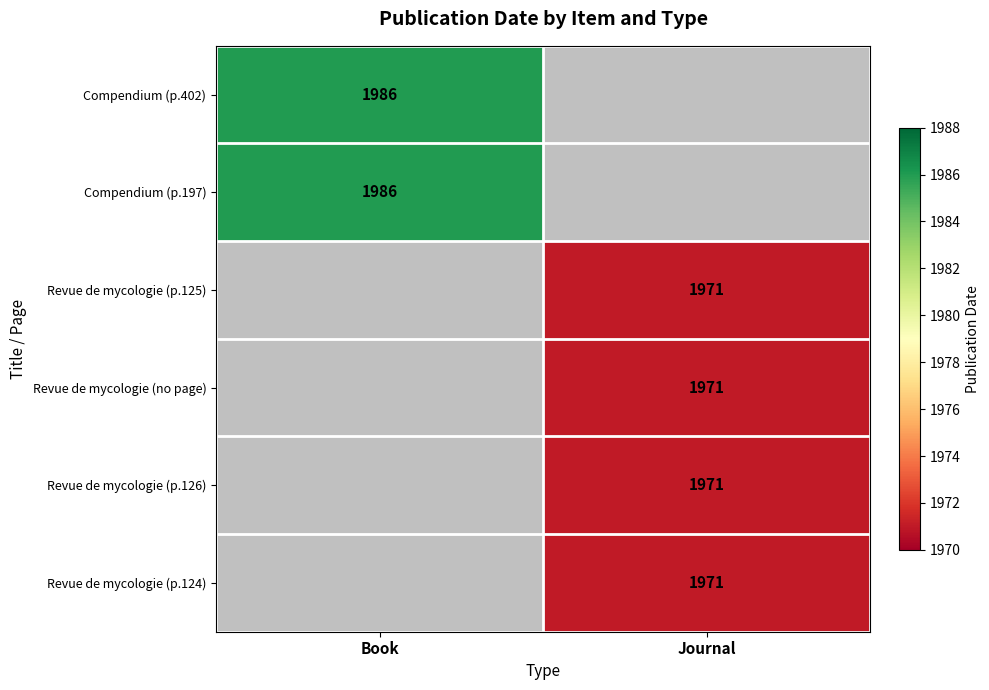

The value of Compendium (p.402) at Book is 3134. True or false?

False